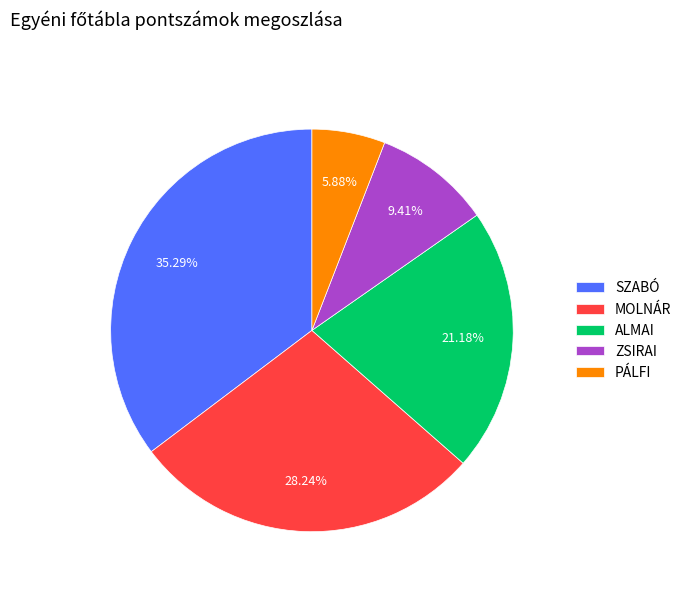

Which has a higher value, SZABÓ or ALMAI?

SZABÓ